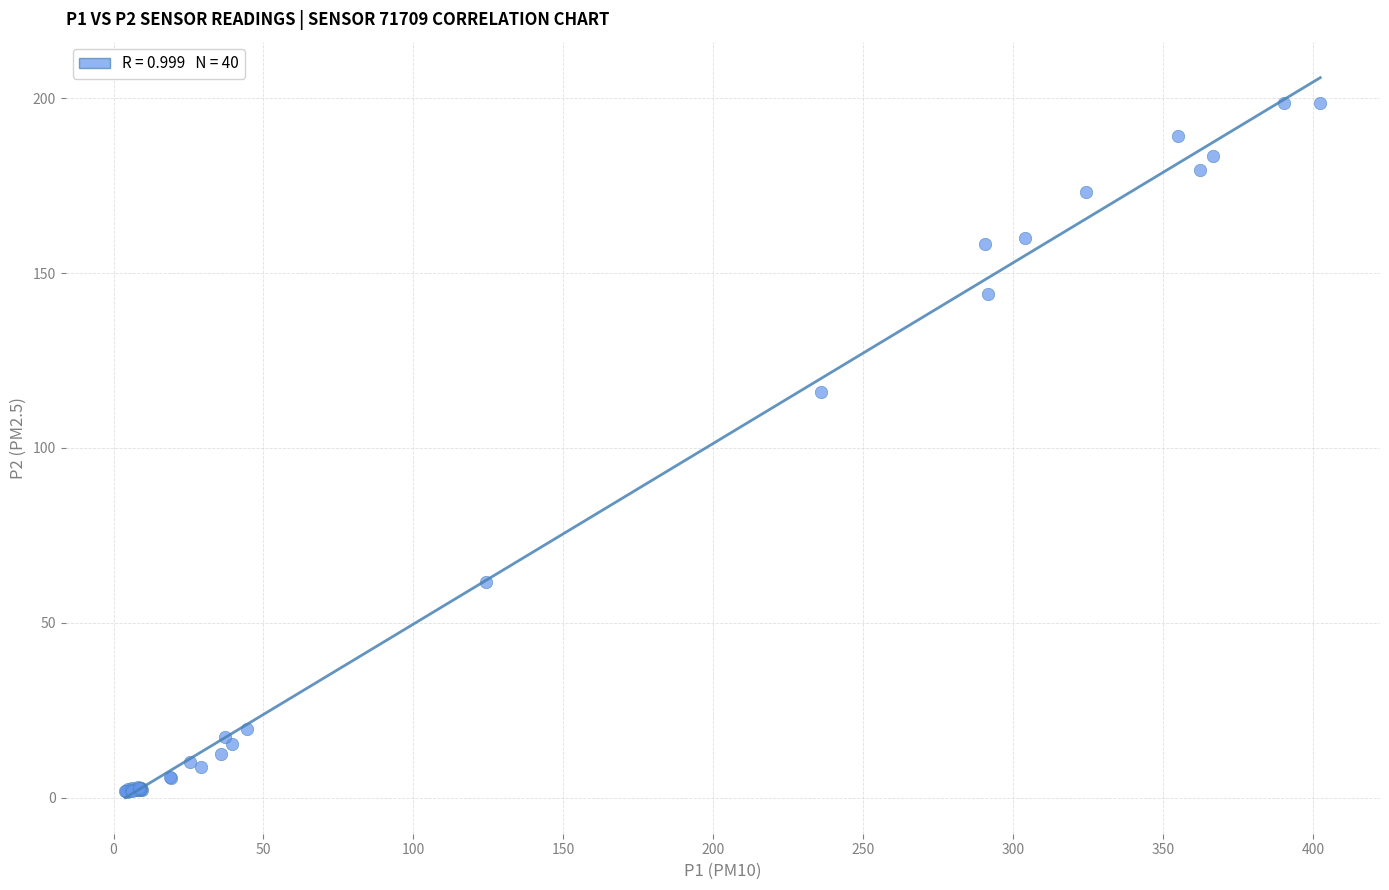

What Y value in the scatter plot is closest to 100?

116.1